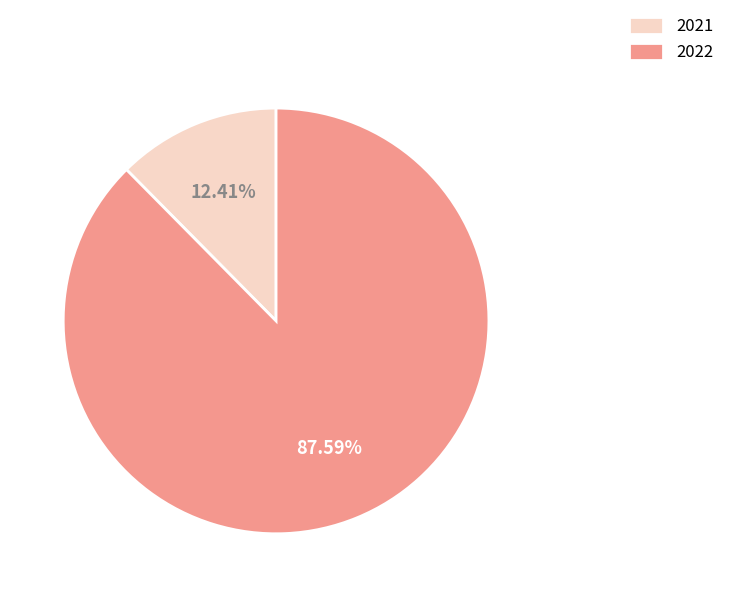

To the nearest percent, what percentage of the pie is 2021?

12%